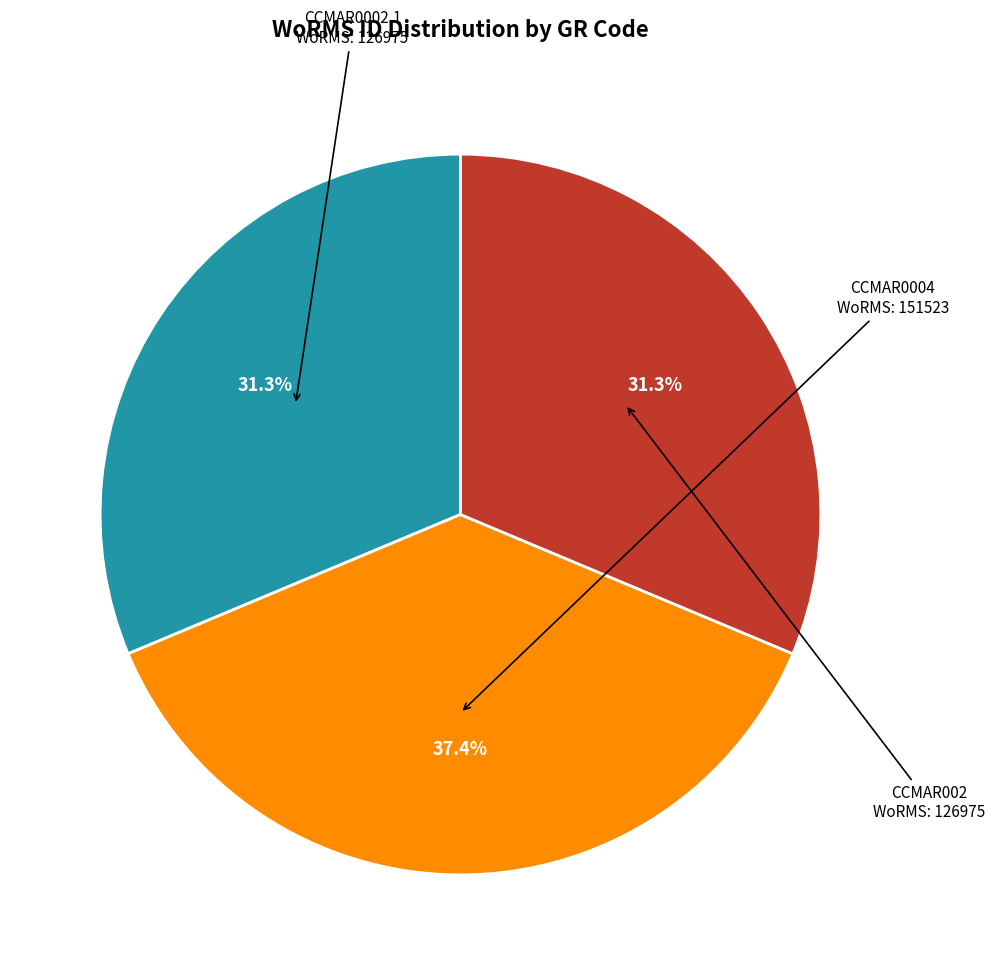

How many slices are in this pie chart?

3